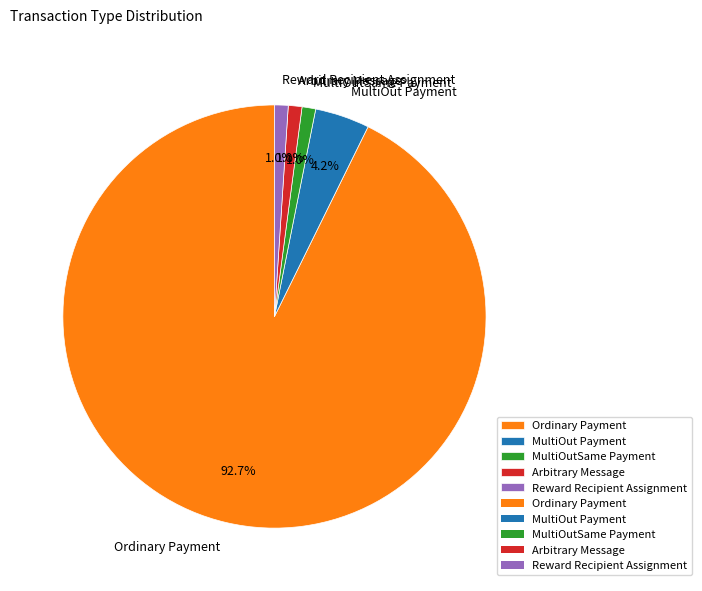

Which category accounts for the majority?

Ordinary Payment